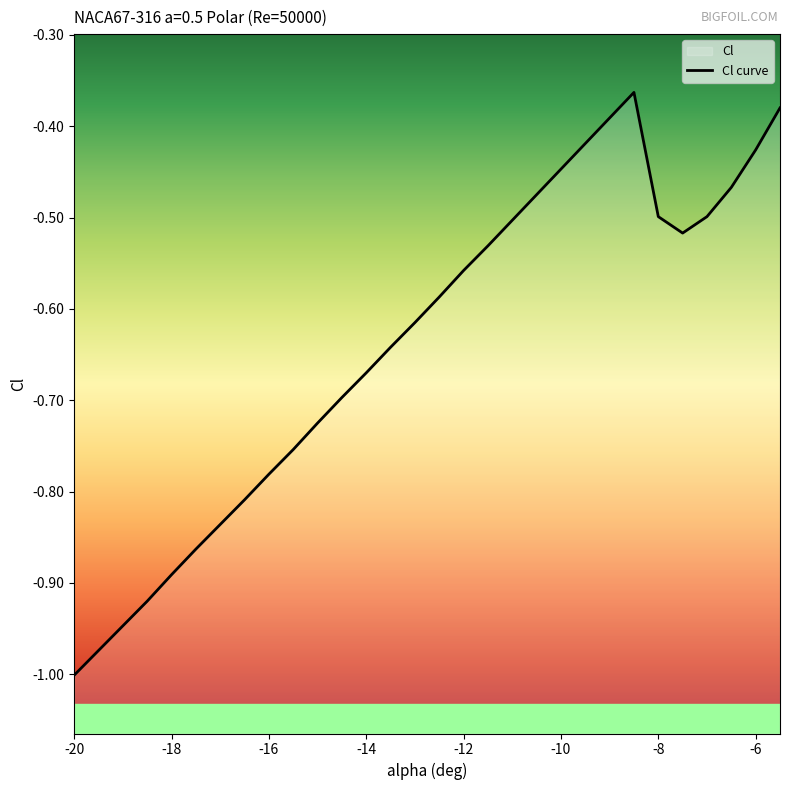

Reading left to right, transcribe all the data shown in this chart.

-1.0	-1.0	-0.9	-0.9	-0.9	-0.9	-0.8	-0.8	-0.8	-0.8	-0.7	-0.7	-0.7	-0.6	-0.6	-0.6	-0.6	-0.5	-0.5	-0.5	-0.4	-0.4	-0.4	-0.4	-0.5	-0.5	-0.5	-0.5	-0.4	-0.4